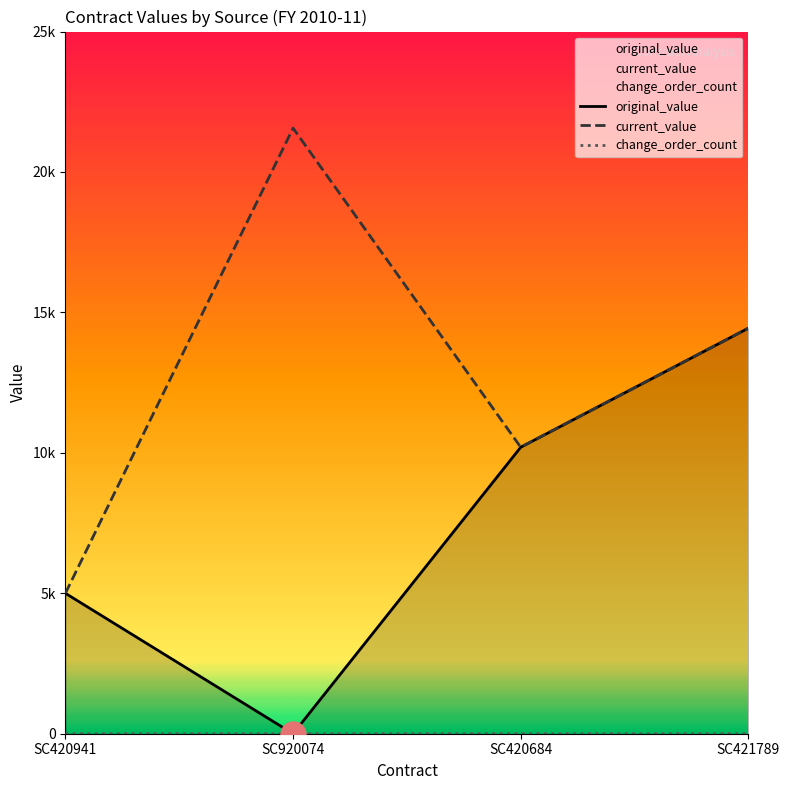

Reading left to right, list all the values displayed in this chart.

original_value: SC420941=5000.0	SC920074=0.0	SC420684=10200.0	SC421789=14439.4
current_value: SC420941=5000.0	SC920074=21560.0	SC420684=10200.0	SC421789=14439.4
change_order_count: SC420941=0.0	SC920074=1.0	SC420684=0.0	SC421789=0.0